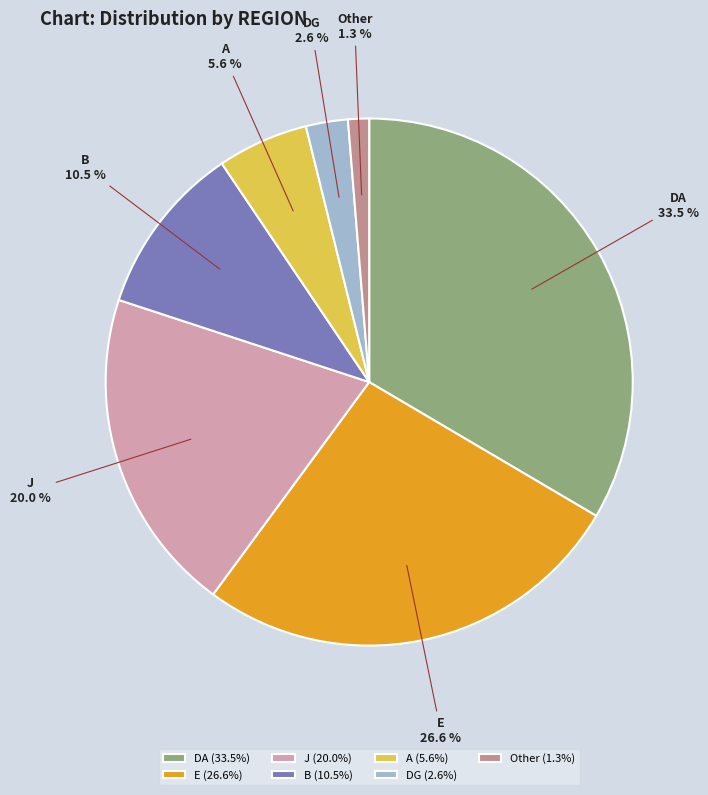

To the nearest percent, what is the difference between the E and DG slice percentages?

24%